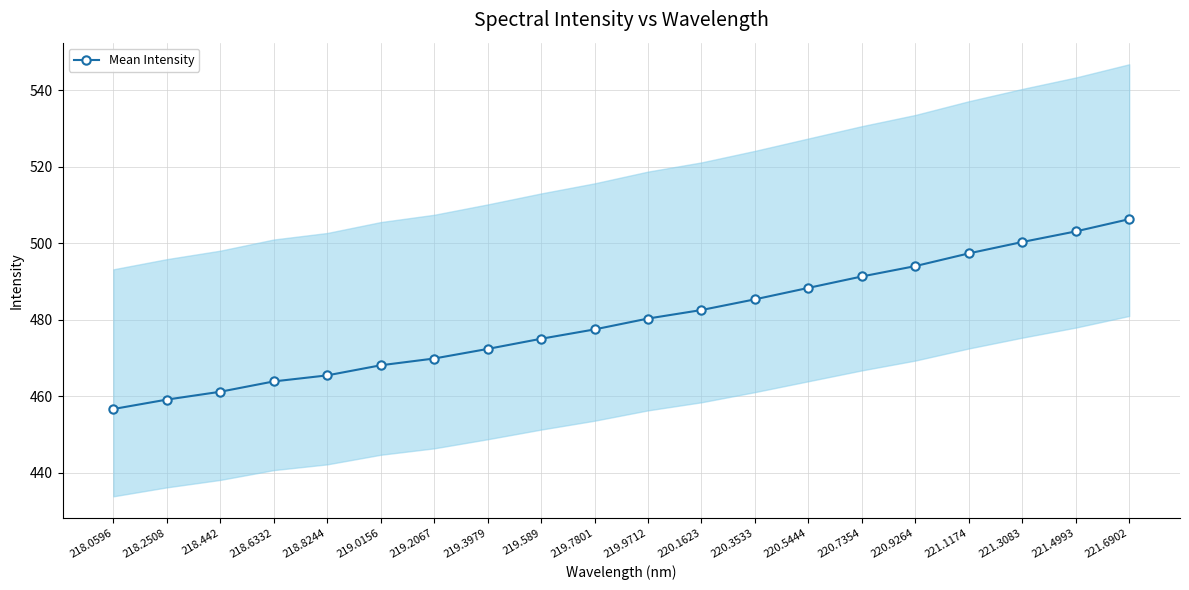

What is the change in value from 218.0596 to 220.9264?

+37.4